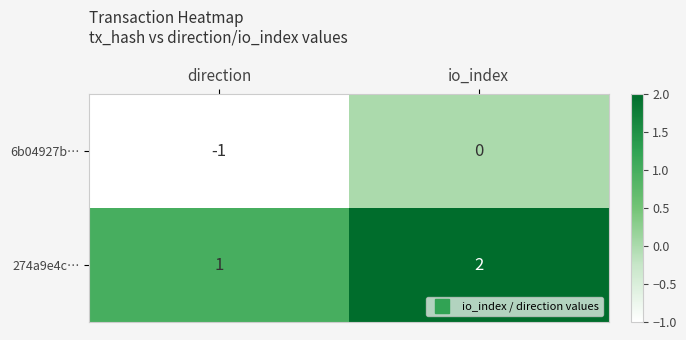

What is the sum of all 274a9e4c… values?

3